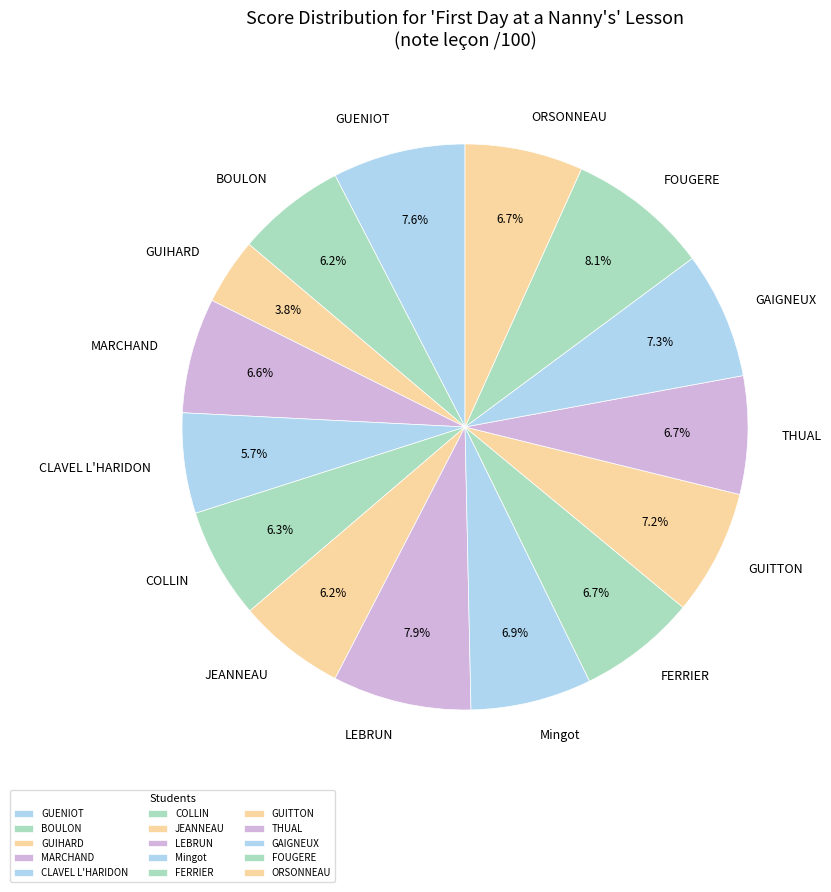

How many slices are in this pie chart?

15